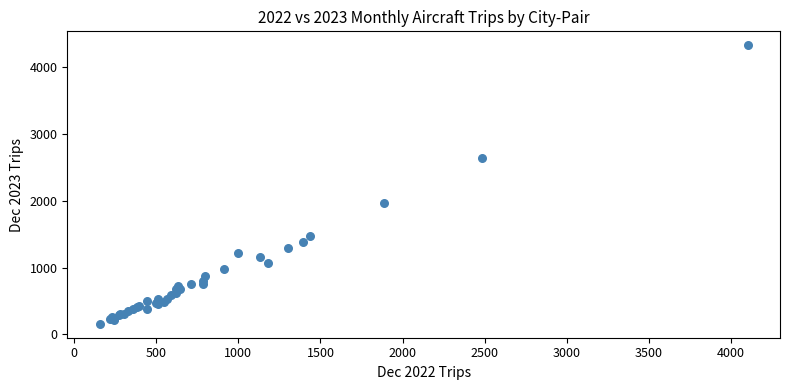

What Y value in the scatter plot is closest to 2244?

1975